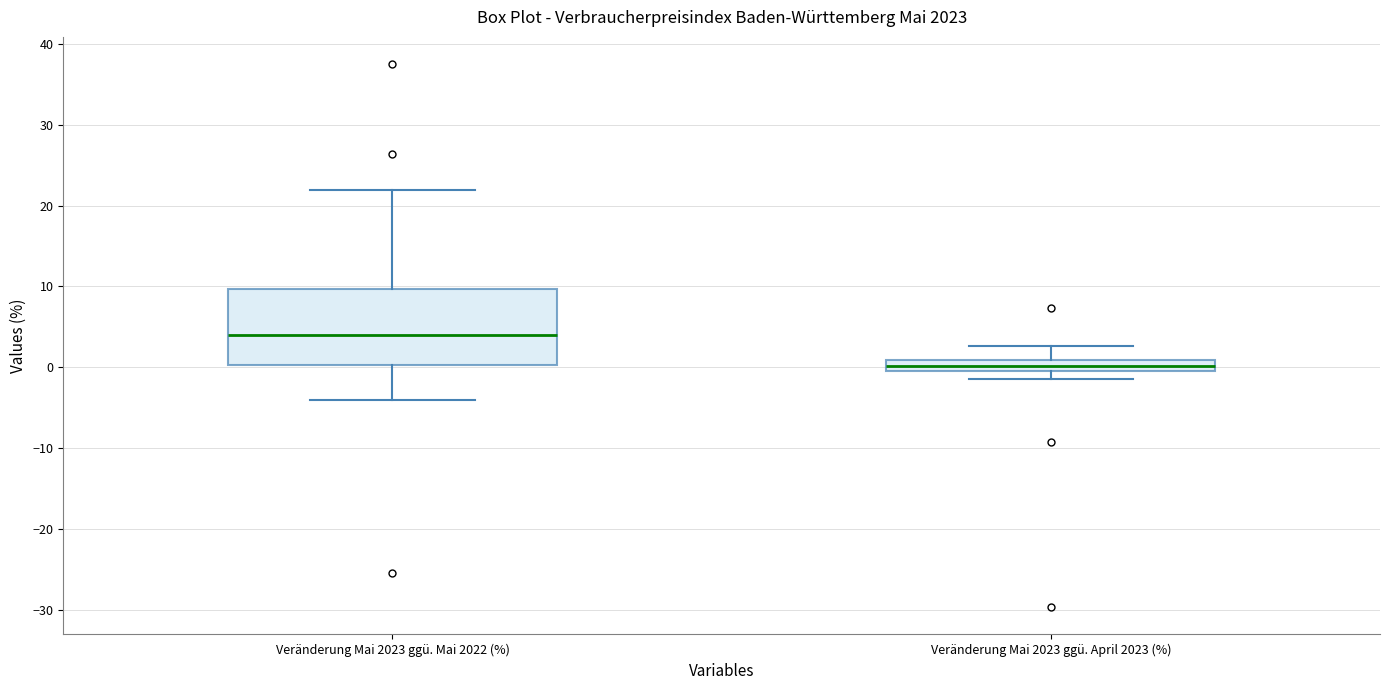

Which box's median line is the highest?

Veränderung Mai 2023 ggü. Mai 2022 (%)